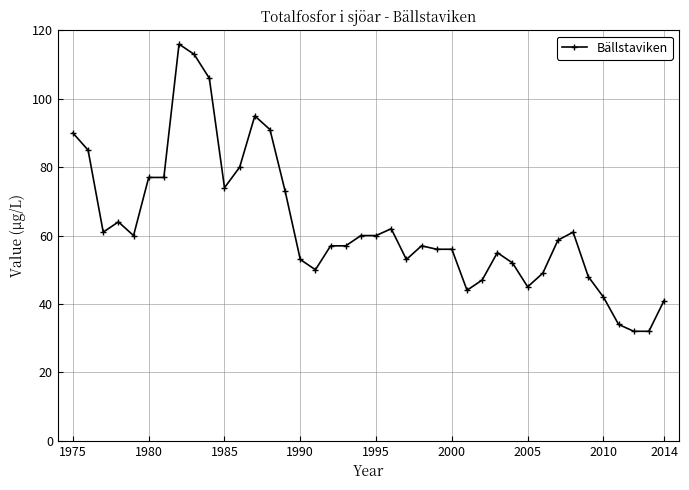

Is this an area chart (filled region under the line)?

No